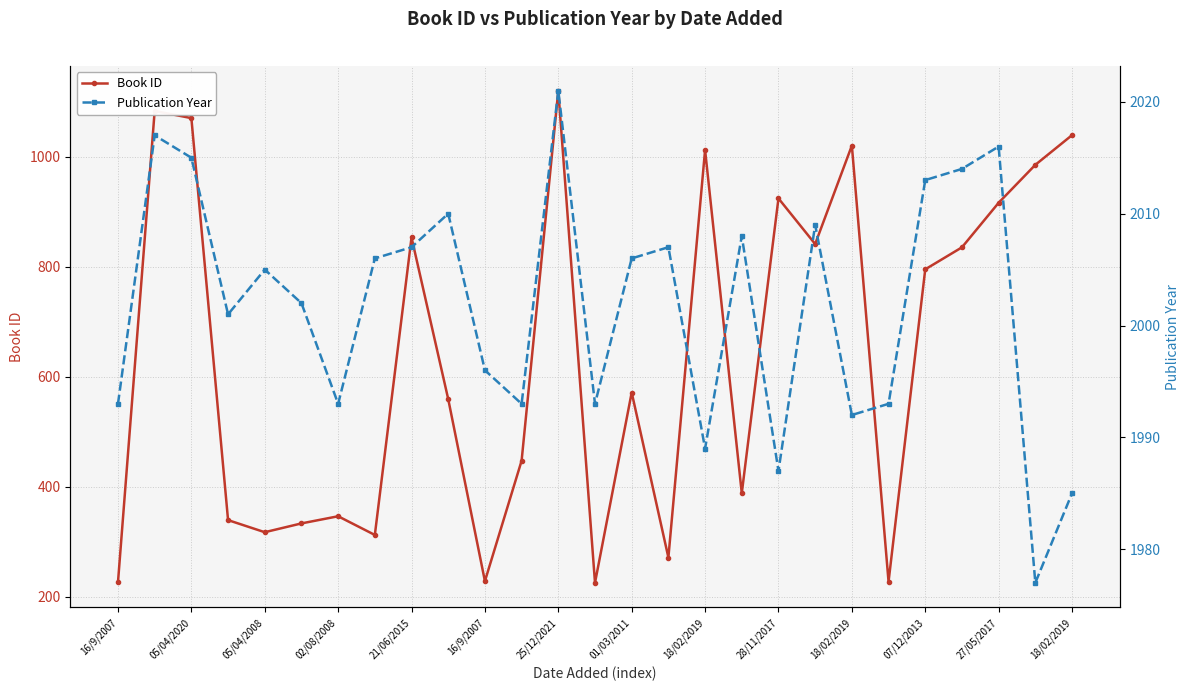

What is the difference between the Book ID values at 21/06/2015 and 05/04/2020?

217